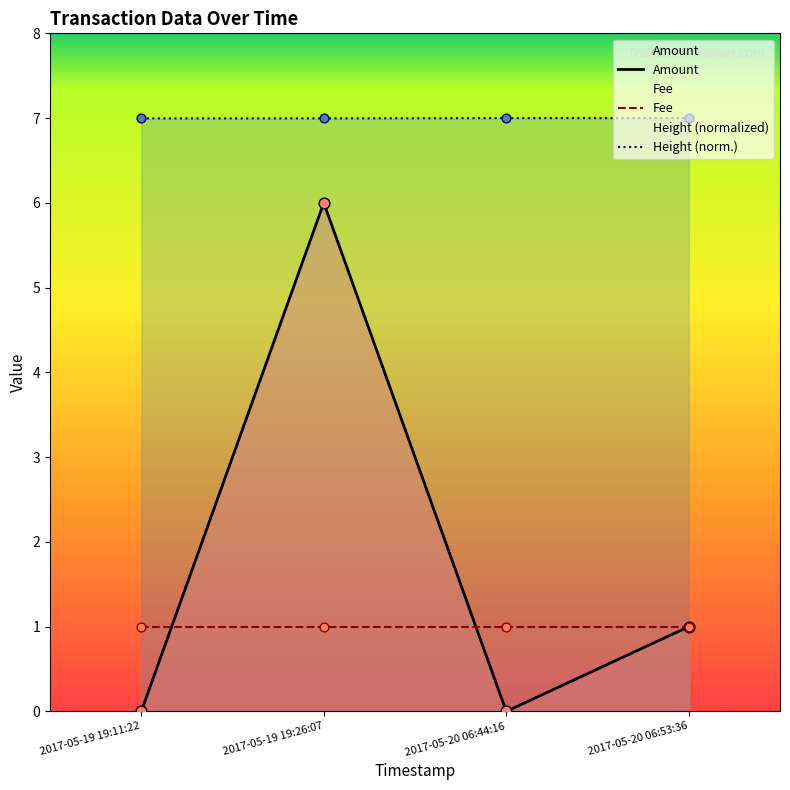

Between 2017-05-20 06:53:36 and 2017-05-20 06:44:16, which is larger?

2017-05-20 06:53:36